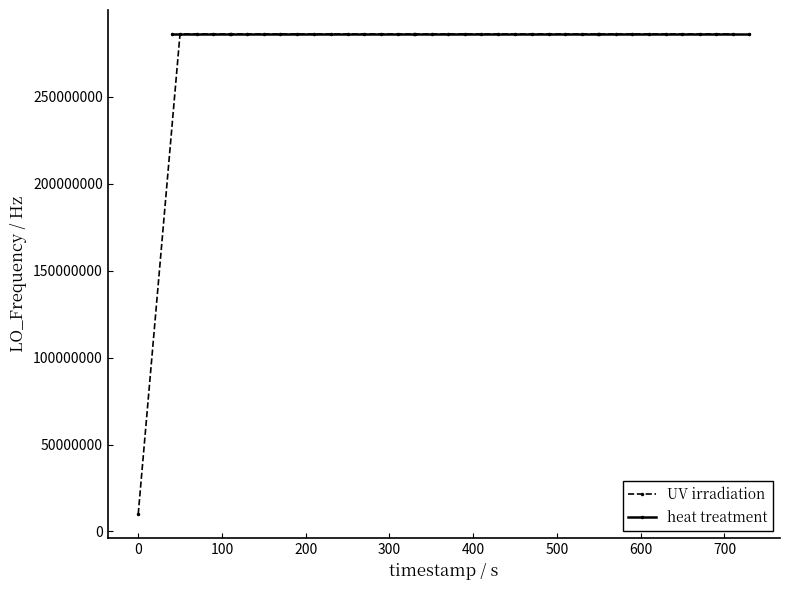

True or false: UV irradiation has more than 2 points higher than both neighbors.

True